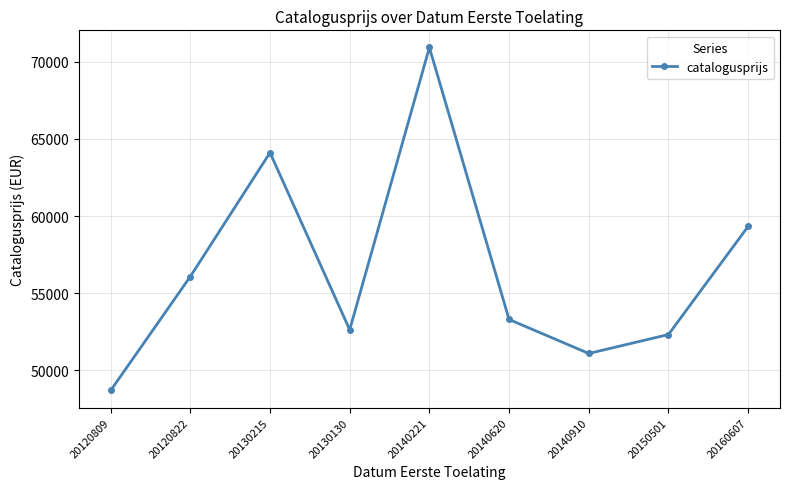

What is the label of the 3rd point from the left?

20130215